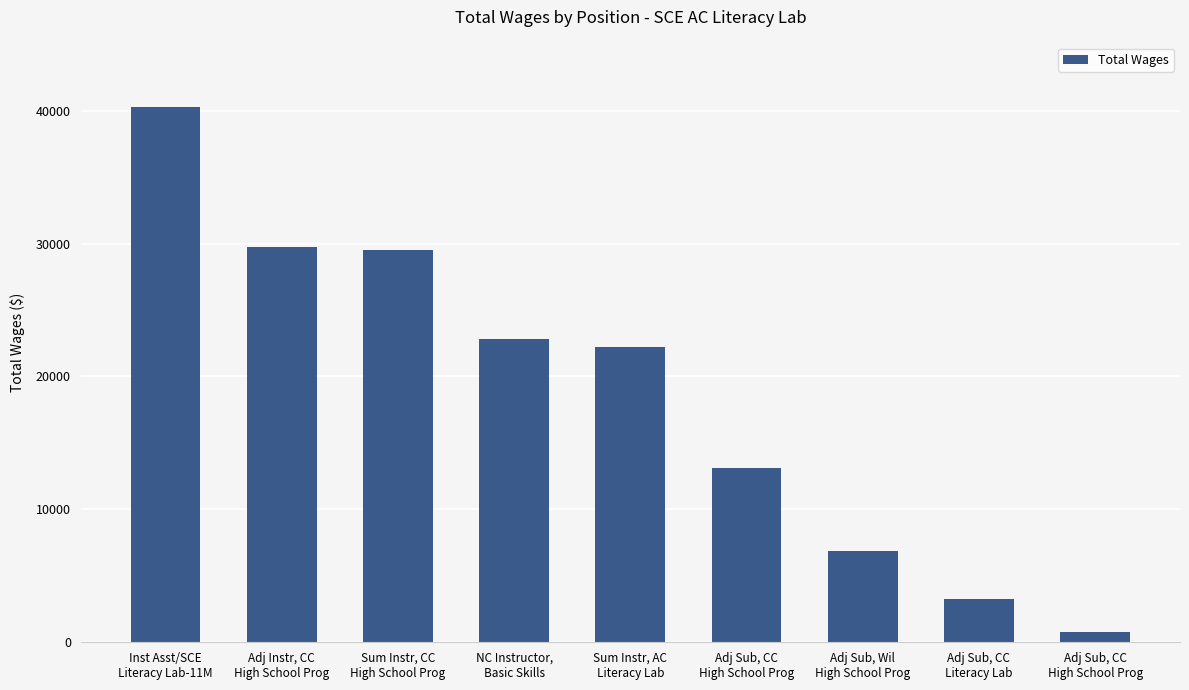

The chart shows a value of 29723 at Adj Instr, CC
High School Prog. True or false?

True